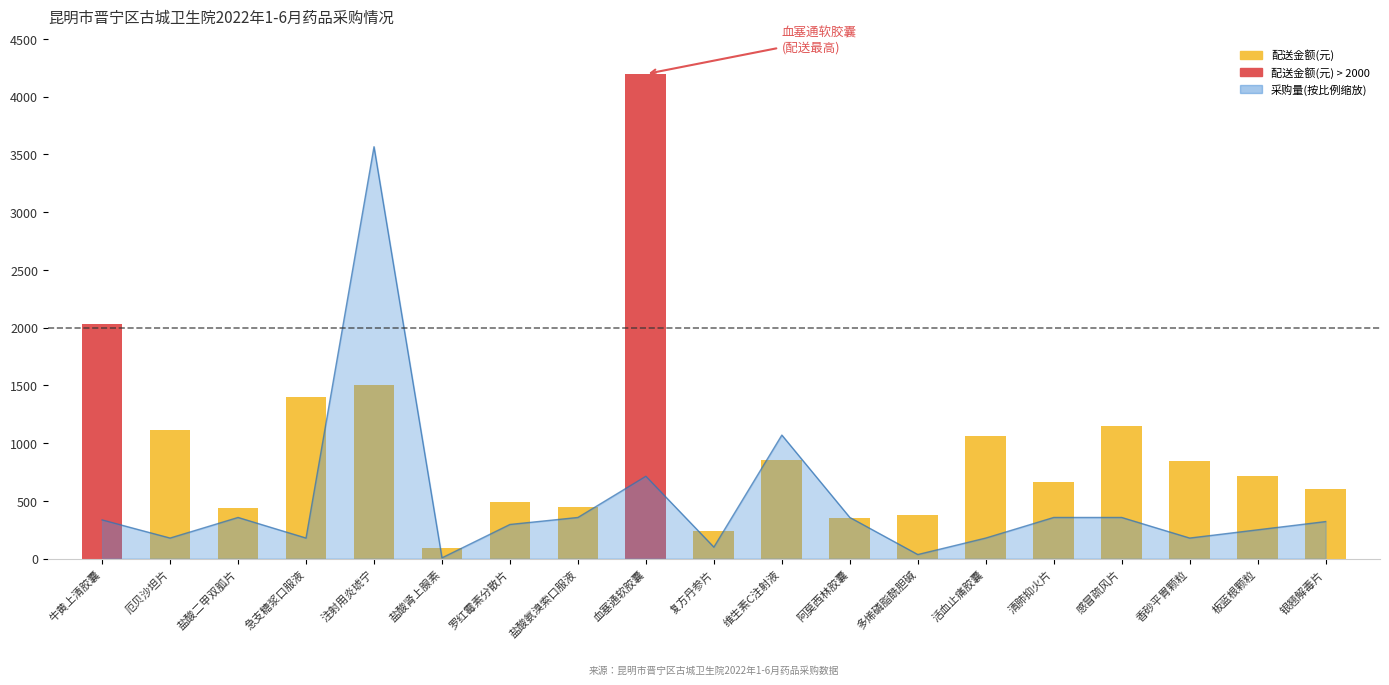

How many distinct data groups are displayed?

3